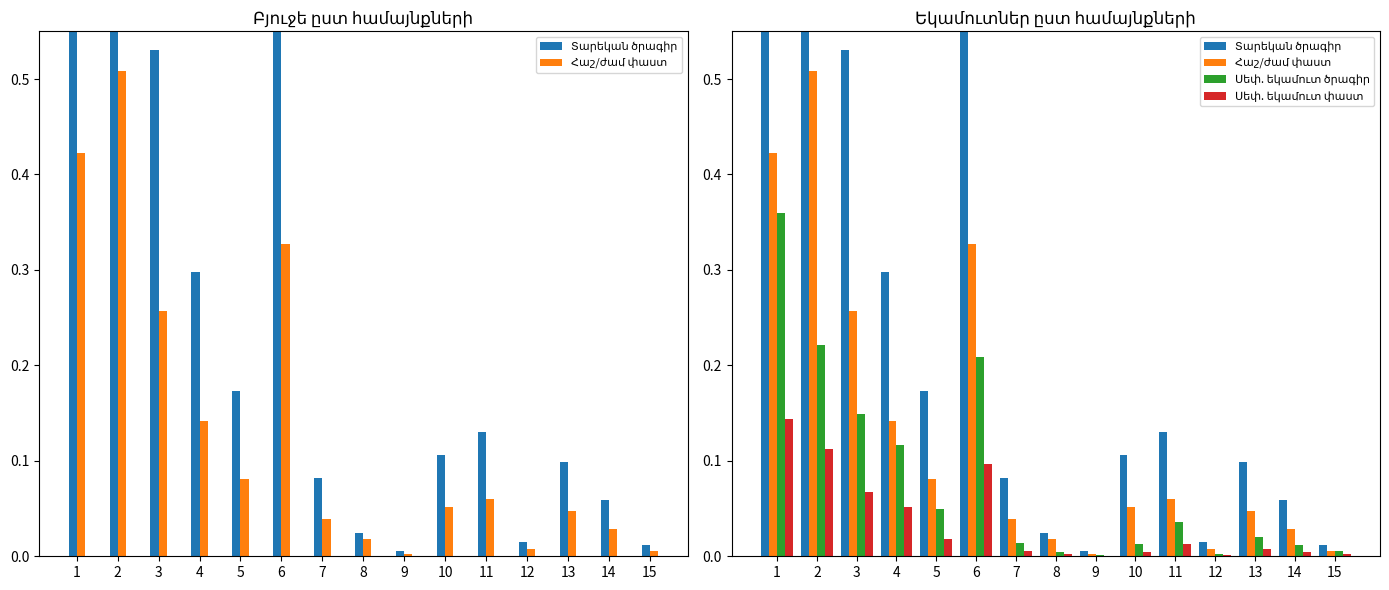

What is the maximum value shown in the chart?

1.0